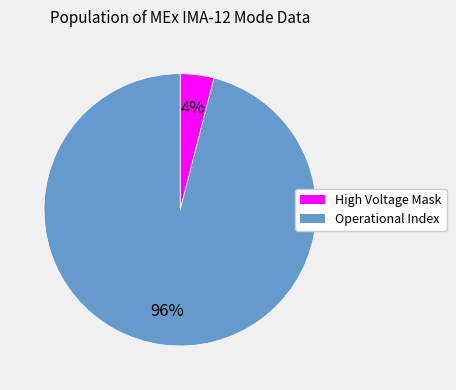

Does any single category account for the majority?

Yes